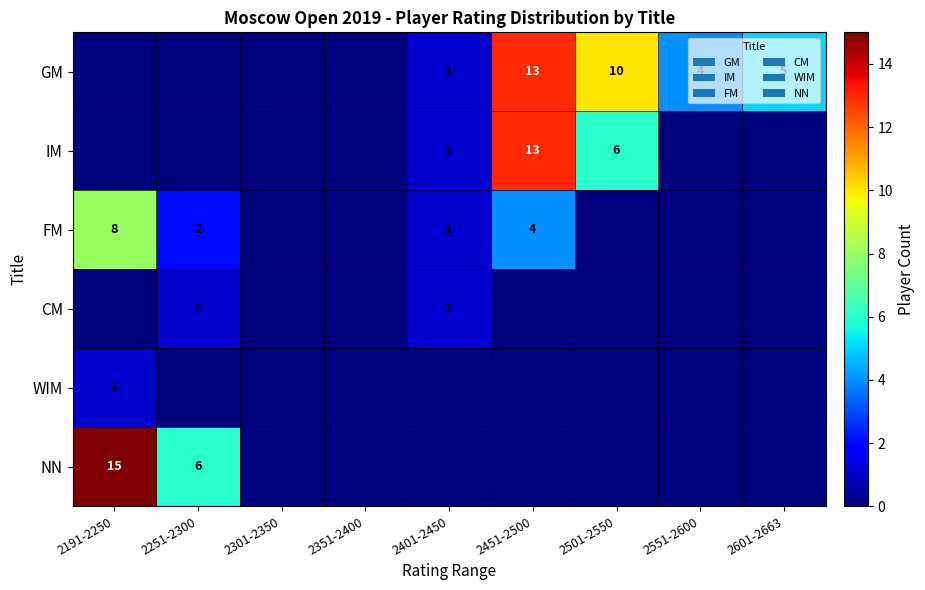

True or false: CM has a value of 0 at 2251-2300.

False